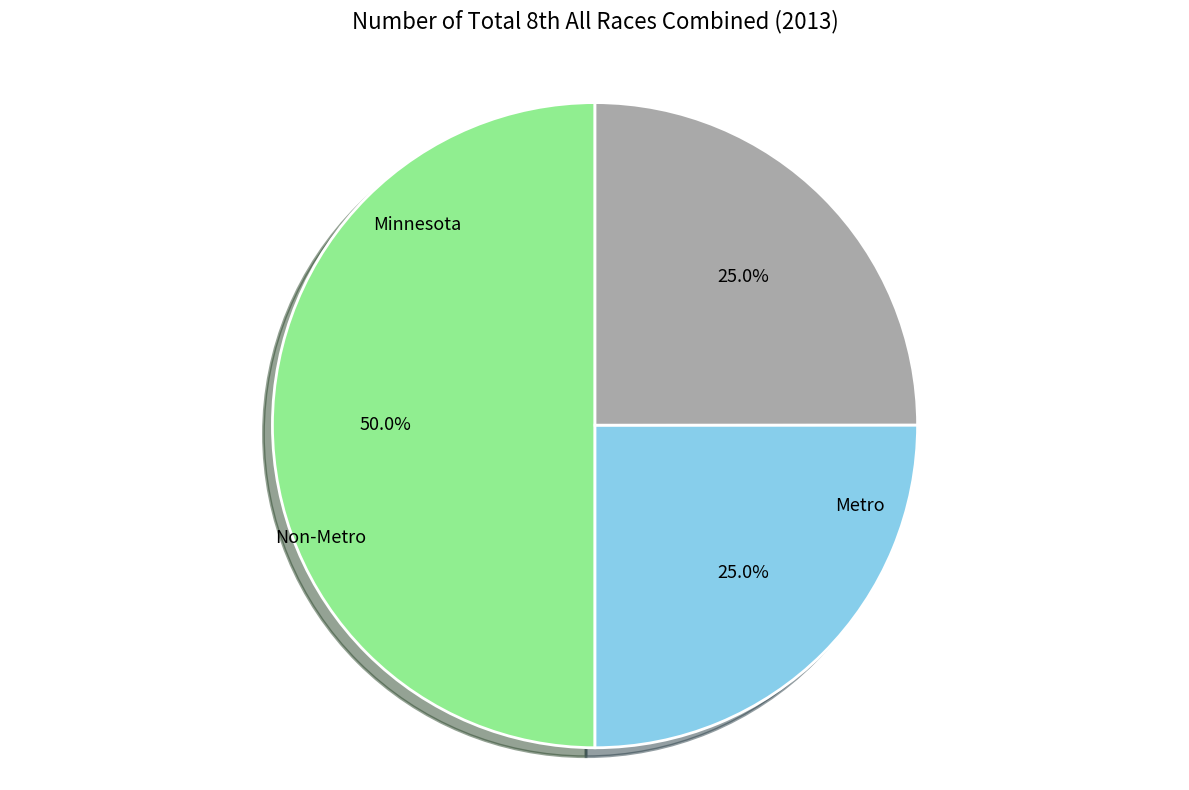

To the nearest percent, what is the difference between the largest and smallest slice percentages?

25%